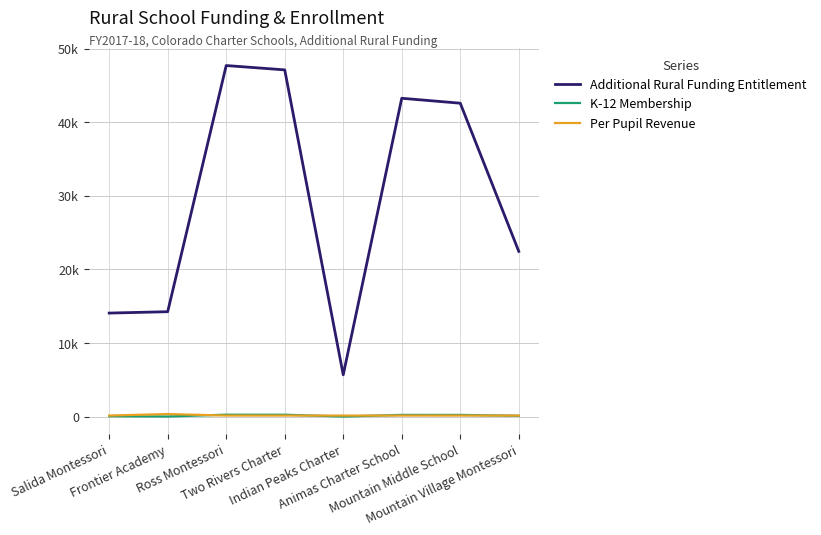

Between which two adjacent categories do K-12 Membership and Per Pupil Revenue first intersect?

Frontier Academy and Ross Montessori